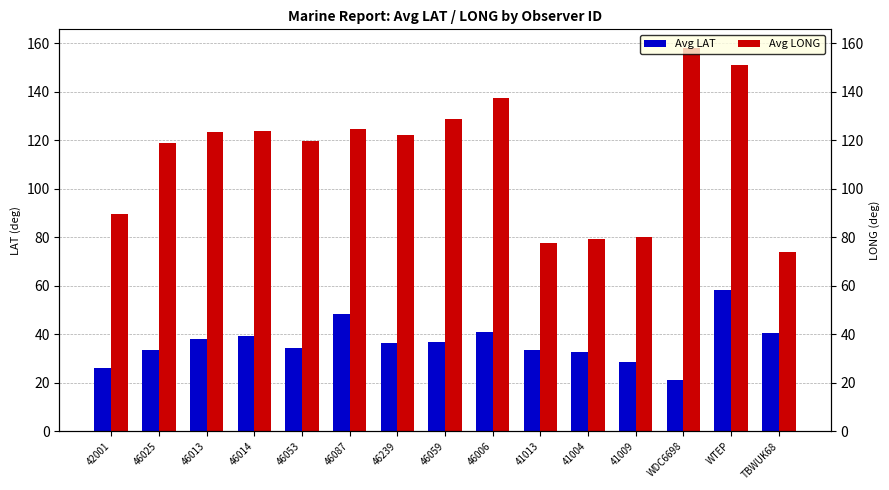

True or false: Avg LAT has a value of 11.3 at WDC6698.

False